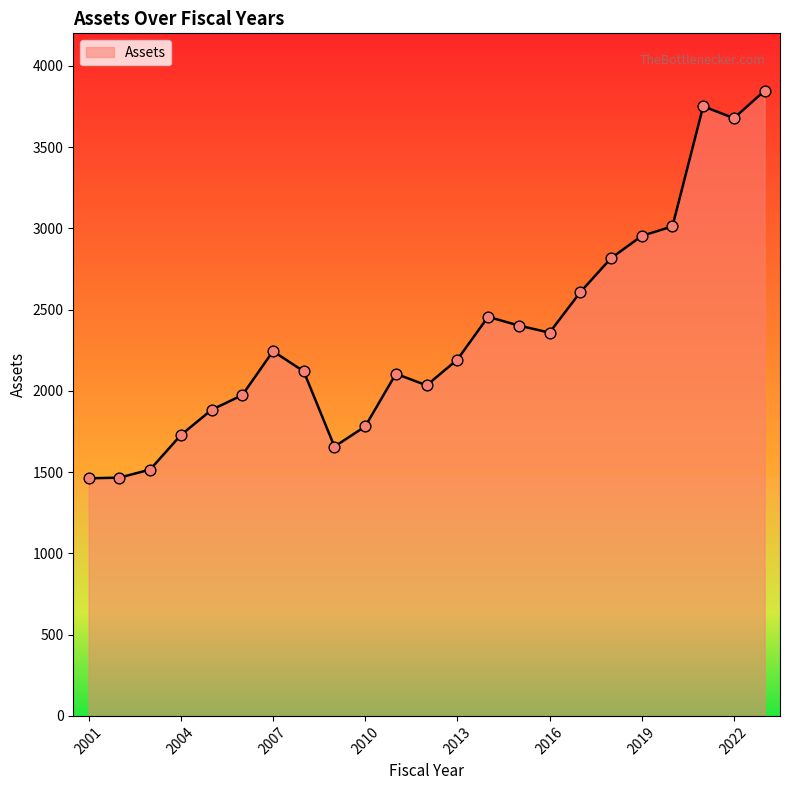

What is the greatest value displayed?

3846.7